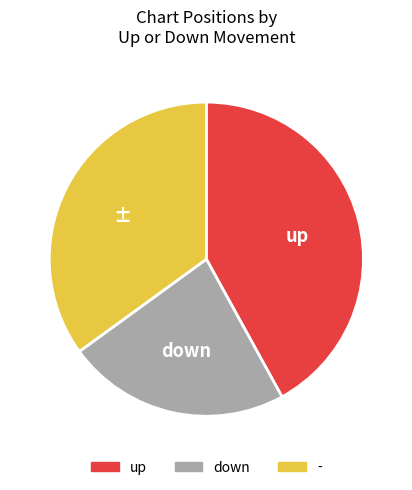

Is the sum of down and - greater than half?

Yes